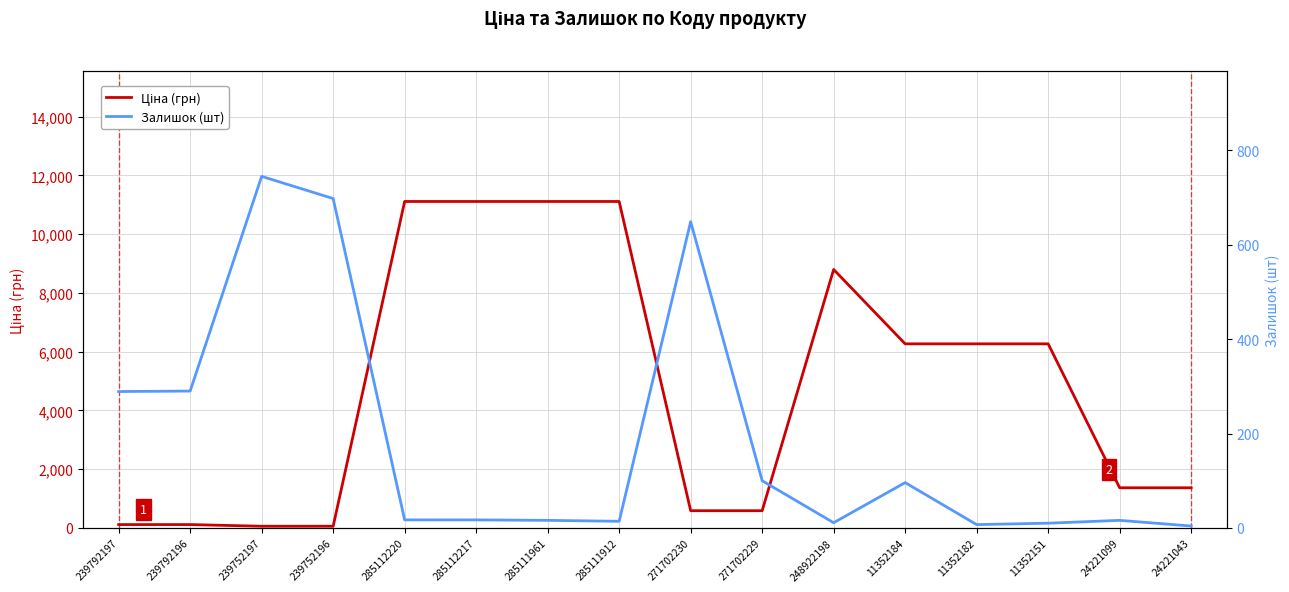

What is the smallest value displayed?

4.0